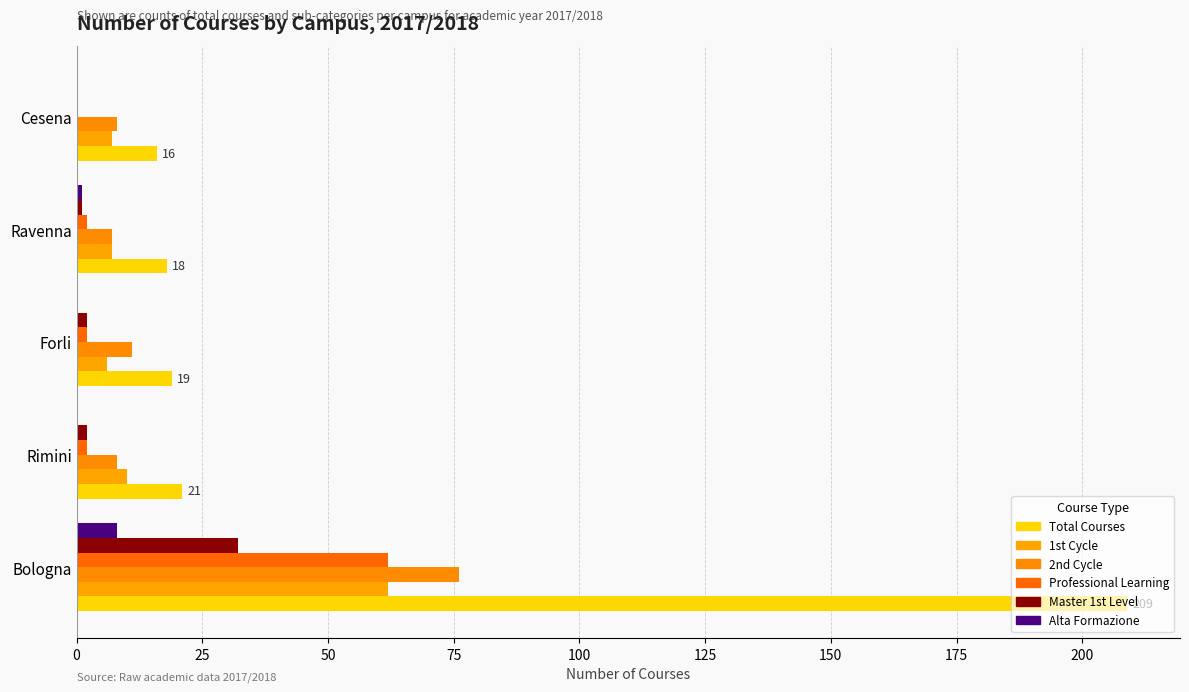

Count the number of data series in this chart.

6